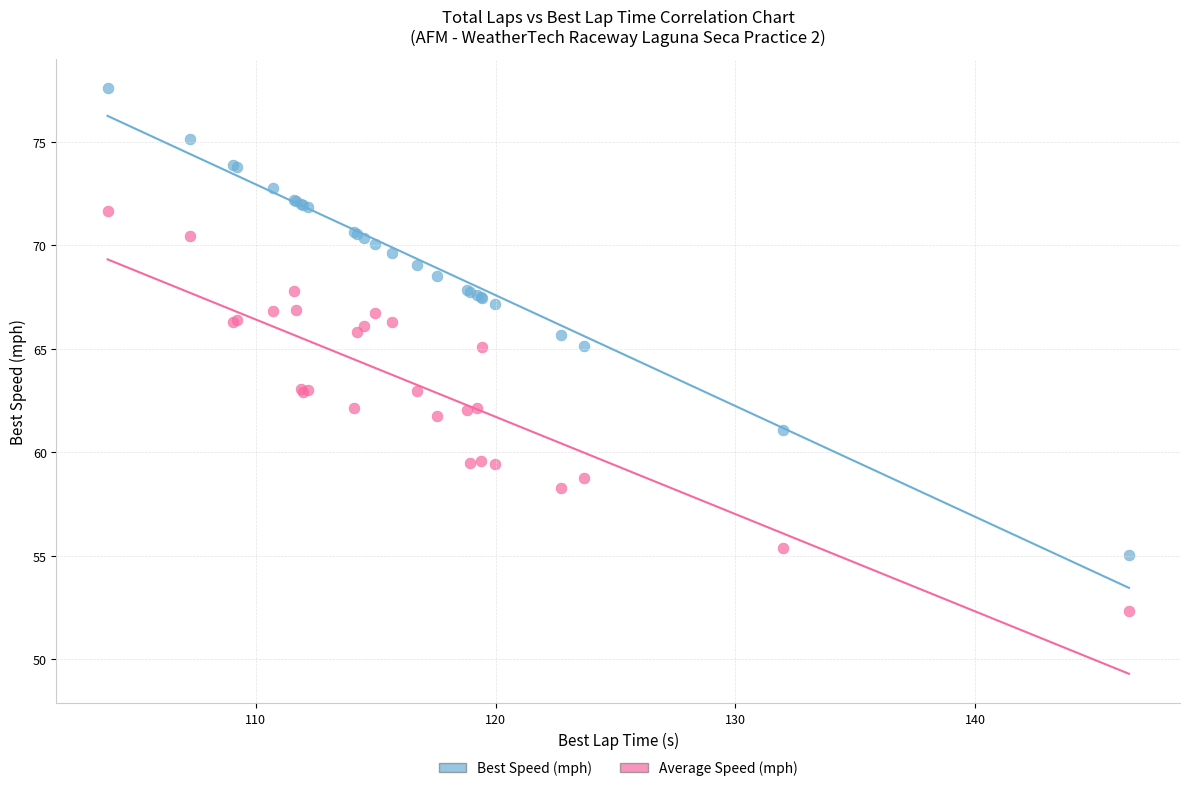

What is the X range (max minus min) for the scatter plot?

42.6